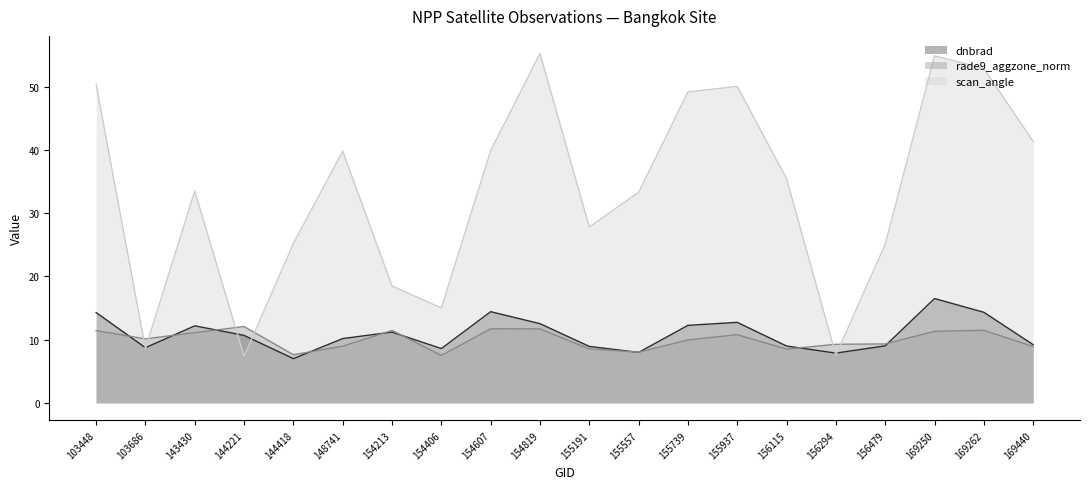

What is the greatest value displayed?

55.3